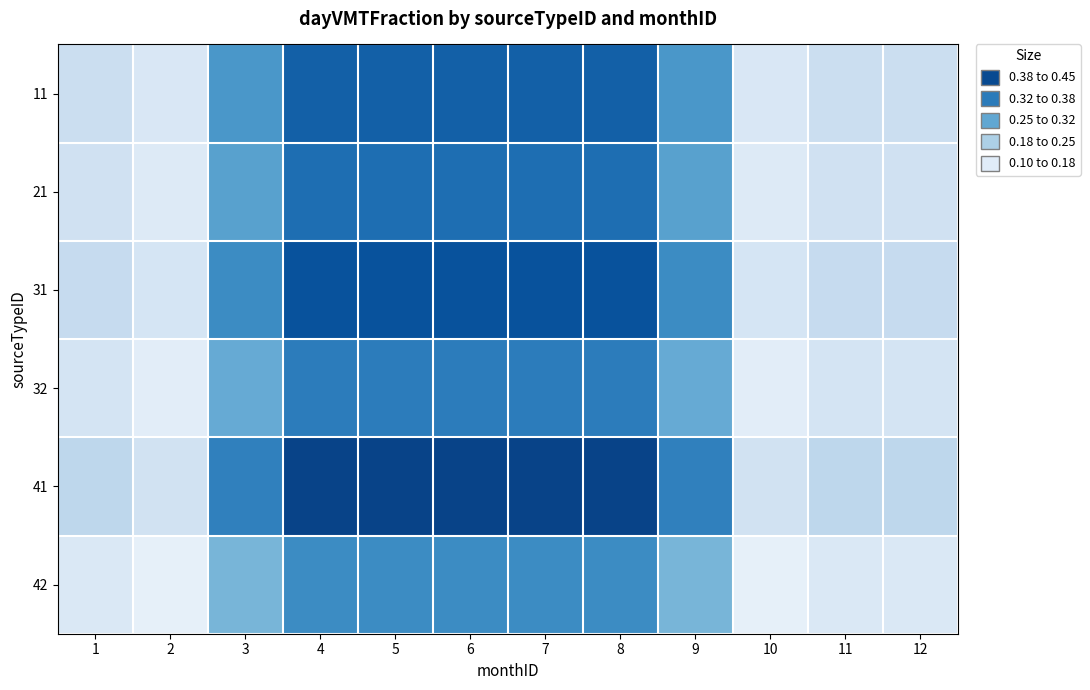

What is the minimum value shown in the chart?

0.1